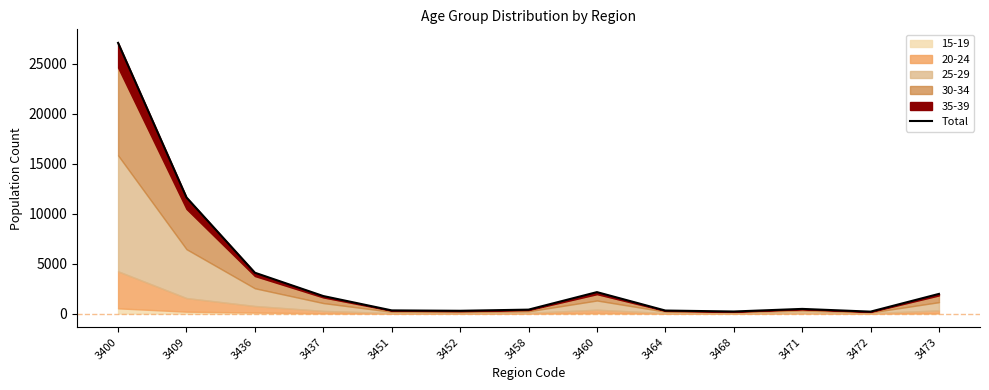

What is the value of the 13th point from the left?

1964